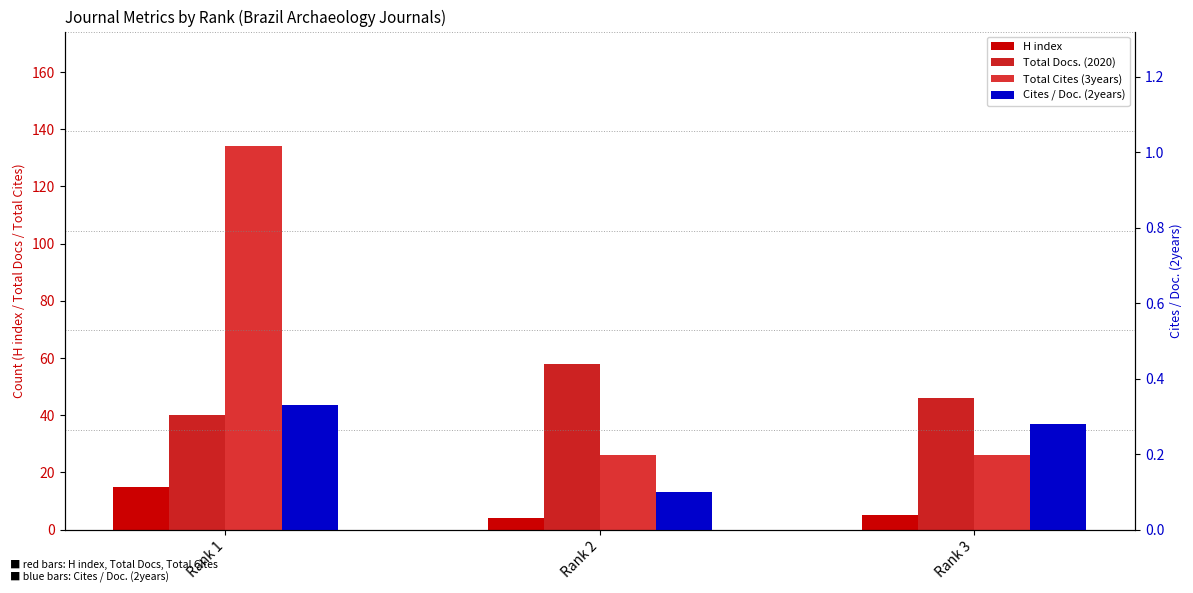

Is the value of Cites / Doc. (2years) at Rank 2 greater than the value of H index at Rank 2?

No